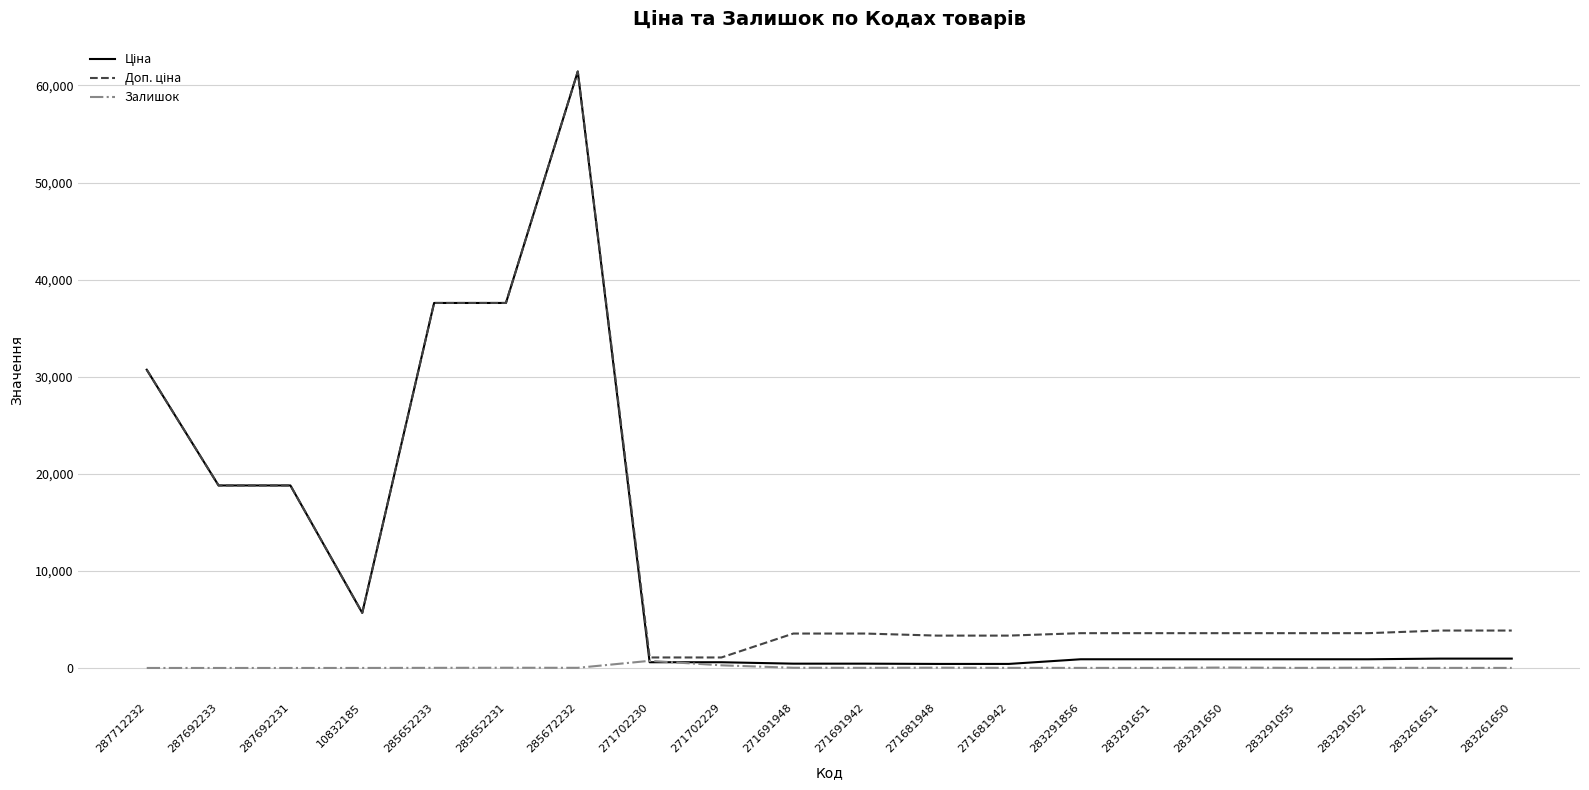

The Залишок series shows 23.0 at 285652231. True or false?

True